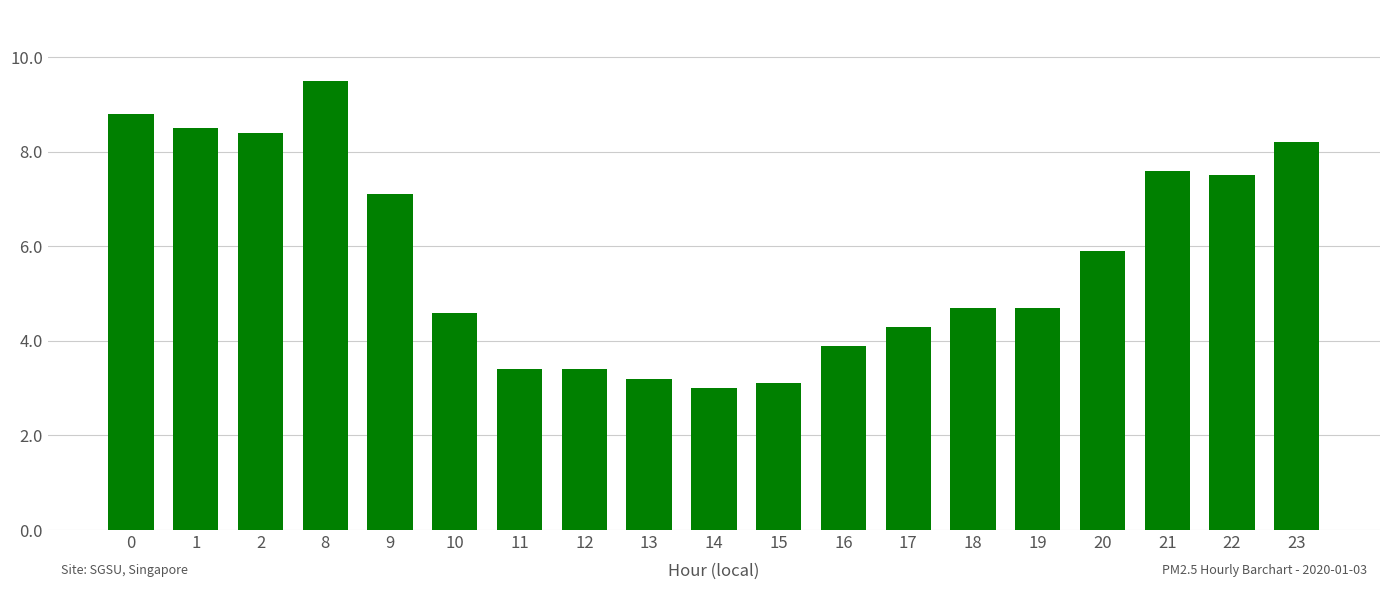

Reading left to right, transcribe all the data shown in this chart.

8.8	8.5	8.4	9.5	7.1	4.6	3.4	3.4	3.2	3.0	3.1	3.9	4.3	4.7	4.7	5.9	7.6	7.5	8.2